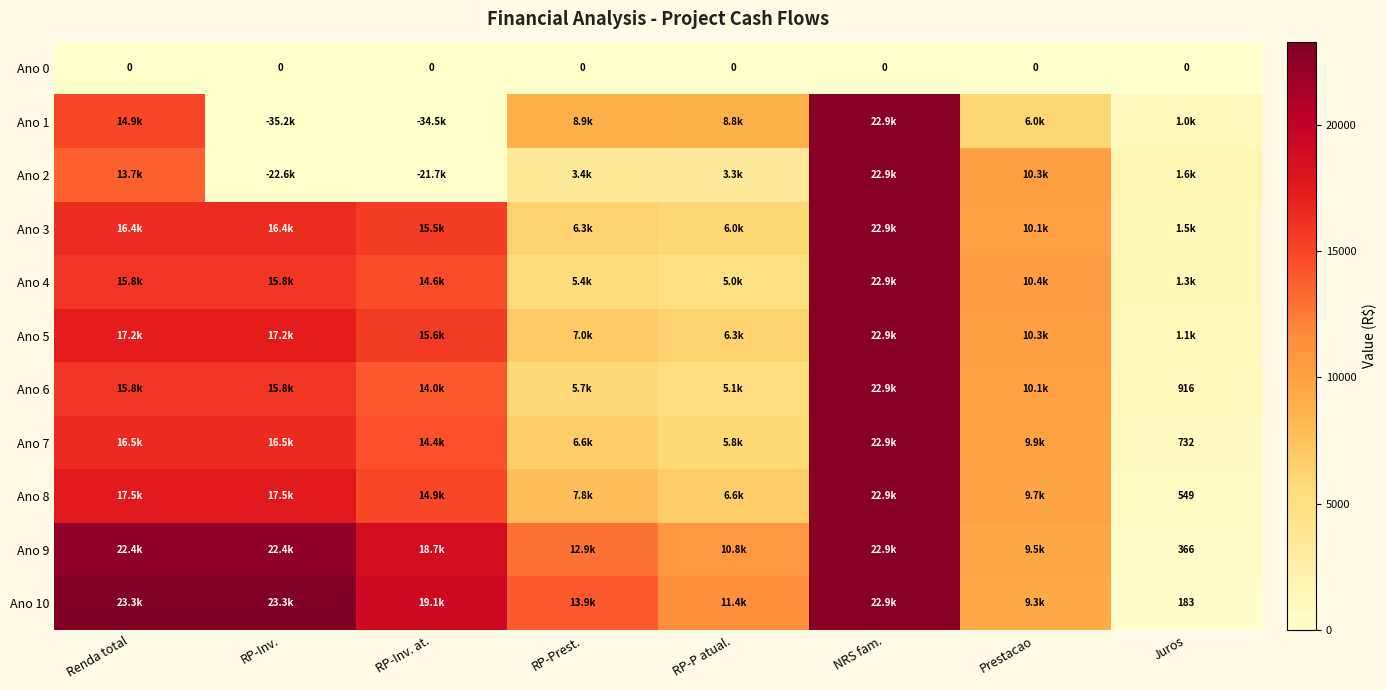

What value does the Ano 5 series have at Prestacao?

10254.8